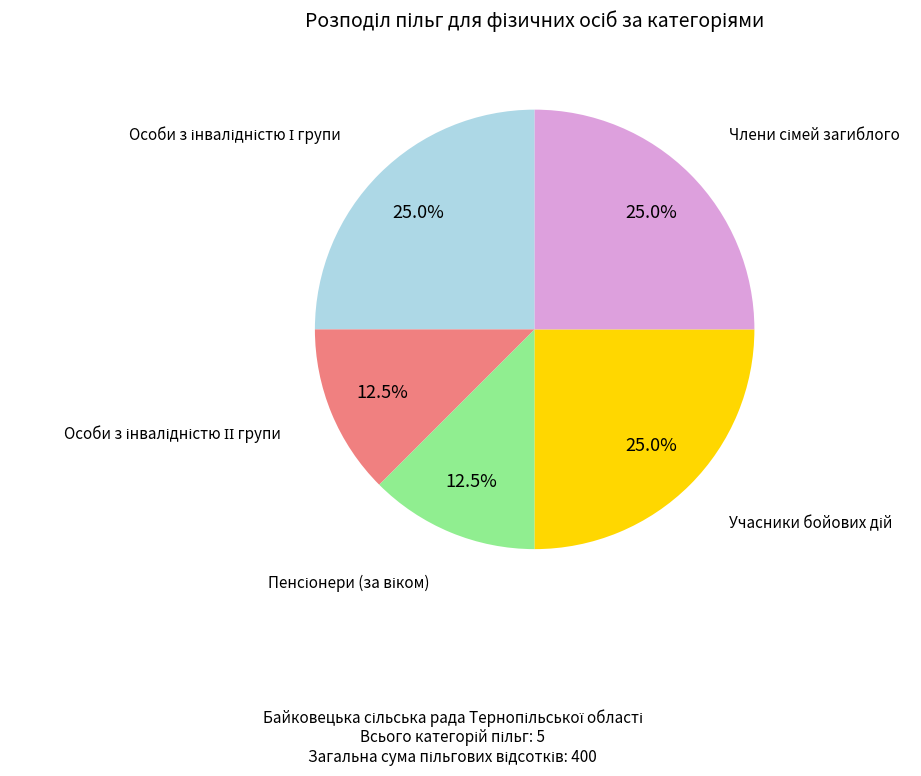

Does any single category account for the majority?

No